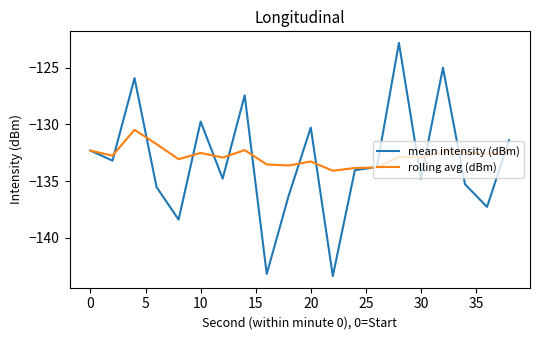

What is the maximum value shown in the chart?

-122.8